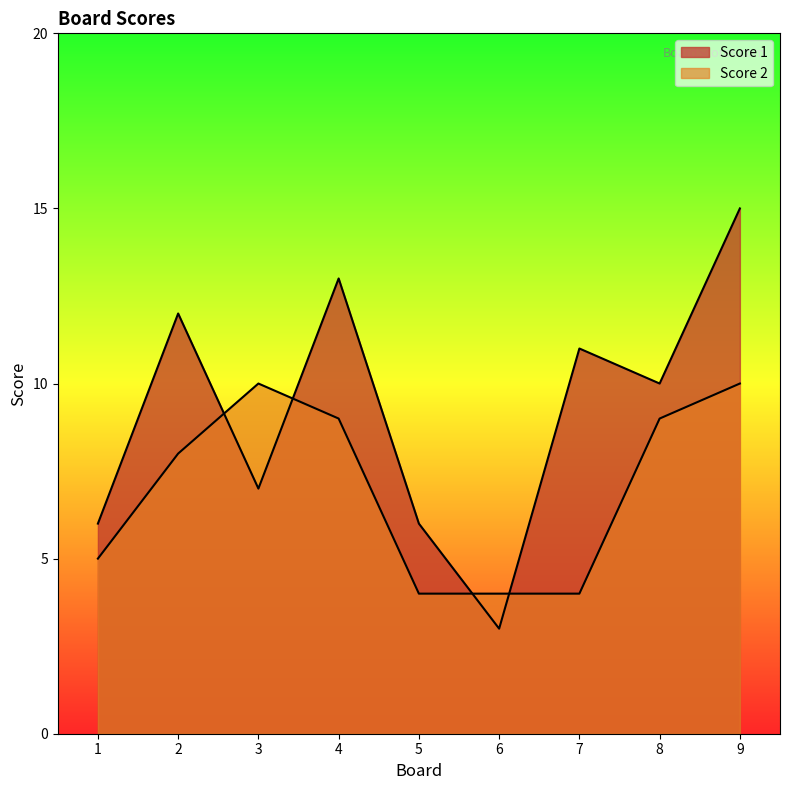

Reading left to right, list all the values displayed in this chart.

Score 1: 6	12	7	13	6	3	11	10	15
Score 2: 5	8	10	9	4	4	4	9	10